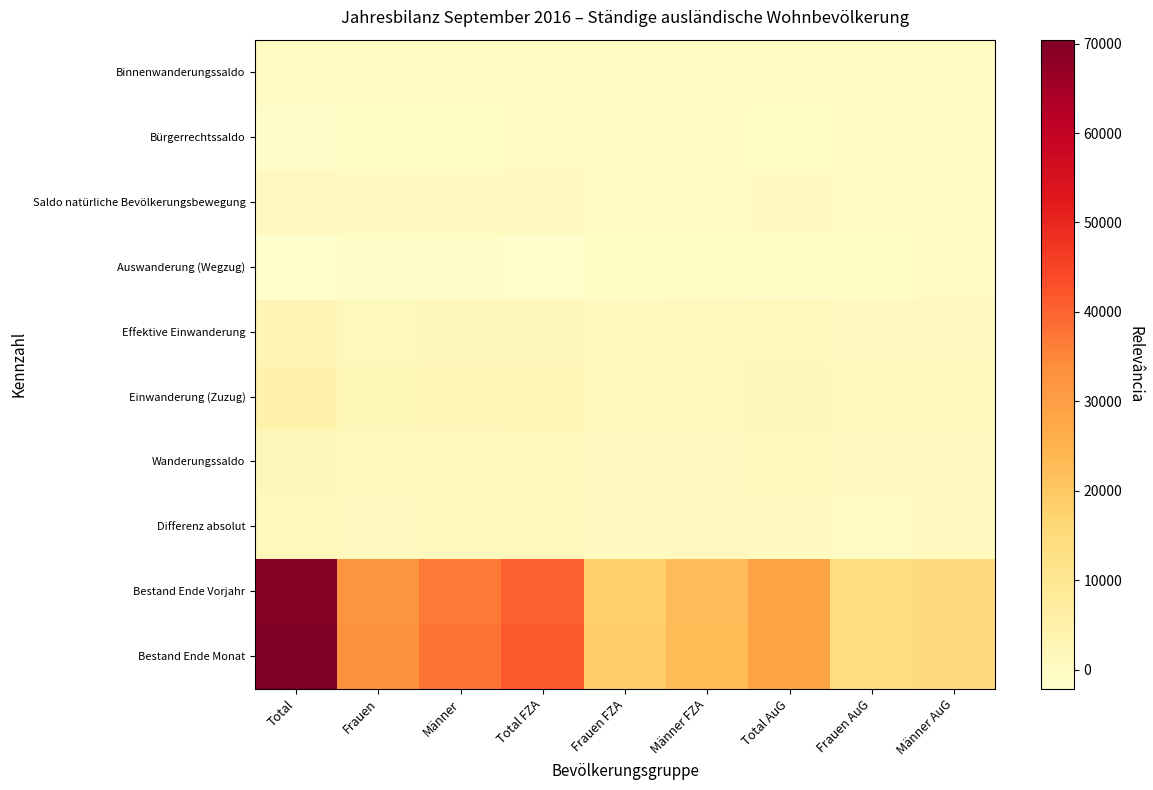

Reading right to left, extract all data points from this chart.

Bestand Ende Monat: Männer AuG=14692	Frauen AuG=14211	Total AuG=28903	Männer FZA=22899	Frauen FZA=18634	Total FZA=41533	Männer=37591	Frauen=32845	Total=70436
Bestand Ende Vorjahr: Männer AuG=14518	Frauen AuG=14068	Total AuG=28586	Männer FZA=22306	Frauen FZA=18238	Total FZA=40544	Männer=36824	Frauen=32306	Total=69130
Differenz absolut: Männer AuG=174	Frauen AuG=143	Total AuG=317	Männer FZA=593	Frauen FZA=396	Total FZA=989	Männer=767	Frauen=539	Total=1306
Wanderungssaldo: Männer AuG=366	Frauen AuG=350	Total AuG=716	Männer FZA=674	Frauen FZA=456	Total FZA=1130	Männer=1040	Frauen=806	Total=1846
Einwanderung (Zuzug): Männer AuG=778	Frauen AuG=825	Total AuG=1603	Männer FZA=1489	Frauen FZA=1071	Total FZA=2560	Männer=2267	Frauen=1896	Total=4163
Effektive Einwanderung: Männer AuG=589	Frauen AuG=707	Total AuG=1296	Männer FZA=1023	Frauen FZA=804	Total FZA=1827	Männer=1612	Frauen=1511	Total=3123
Auswanderung (Wegzug): Männer AuG=-380	Frauen AuG=-440	Total AuG=-820	Männer FZA=-734	Frauen FZA=-566	Total FZA=-1300	Männer=-1114	Frauen=-1006	Total=-2120
Saldo natürliche Bevölkerungsbewegung: Männer AuG=141	Frauen AuG=144	Total AuG=285	Männer FZA=121	Frauen FZA=137	Total FZA=258	Männer=262	Frauen=281	Total=543
Bürgerrechtssaldo: Männer AuG=-357	Frauen AuG=-358	Total AuG=-715	Männer FZA=-184	Frauen FZA=-193	Total FZA=-377	Männer=-541	Frauen=-551	Total=-1092
Binnenwanderungssaldo: Männer AuG=27	Frauen AuG=8	Total AuG=35	Männer FZA=-18	Frauen FZA=-10	Total FZA=-28	Männer=9	Frauen=-2	Total=7